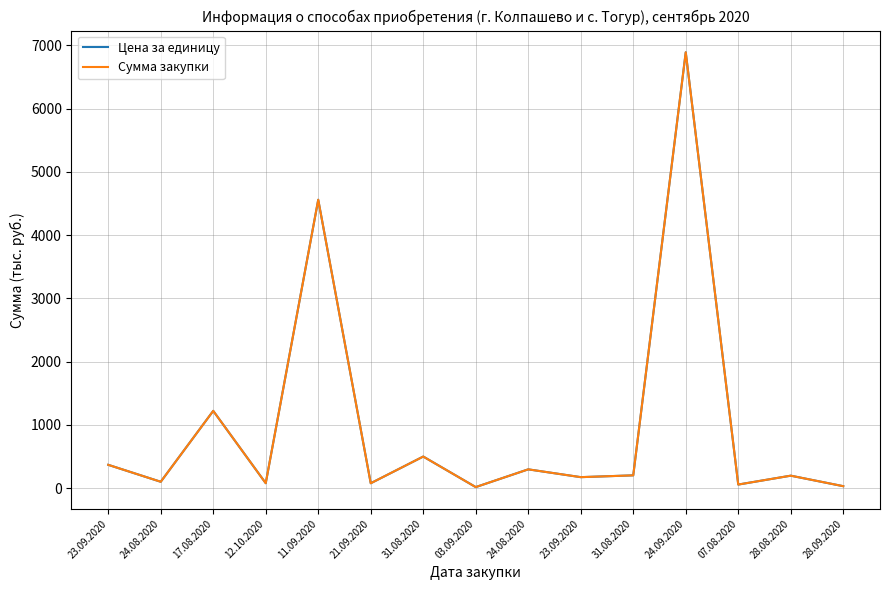

What is the sum of the Сумма закупки values at 11.09.2020 and 24.08.2020?

4659.0